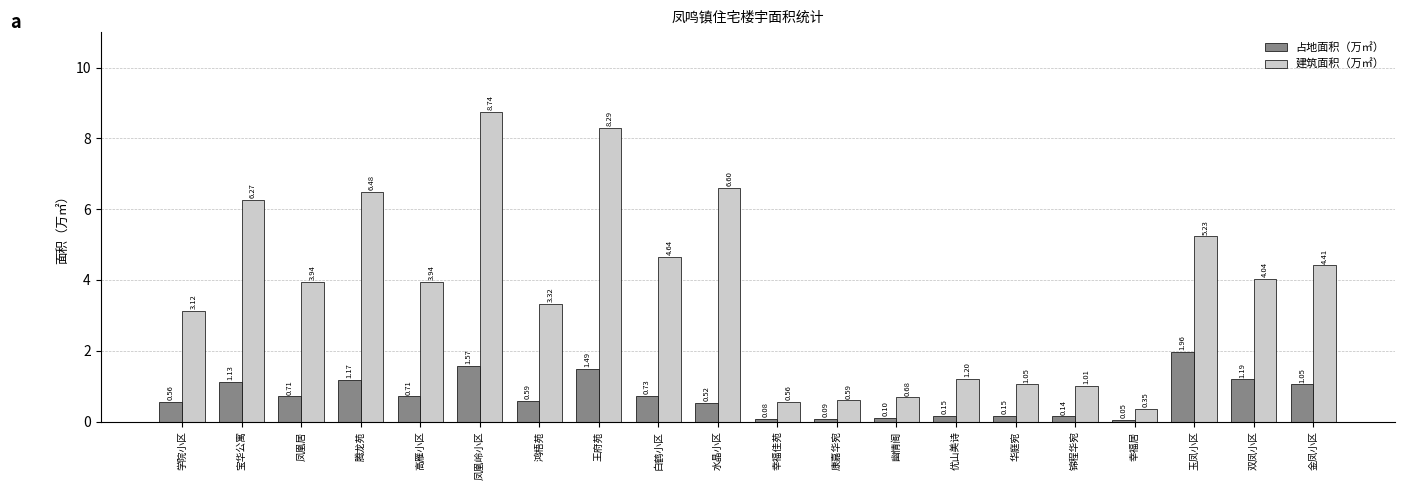

What is the label of the 16th bar from the right?

高雁小区